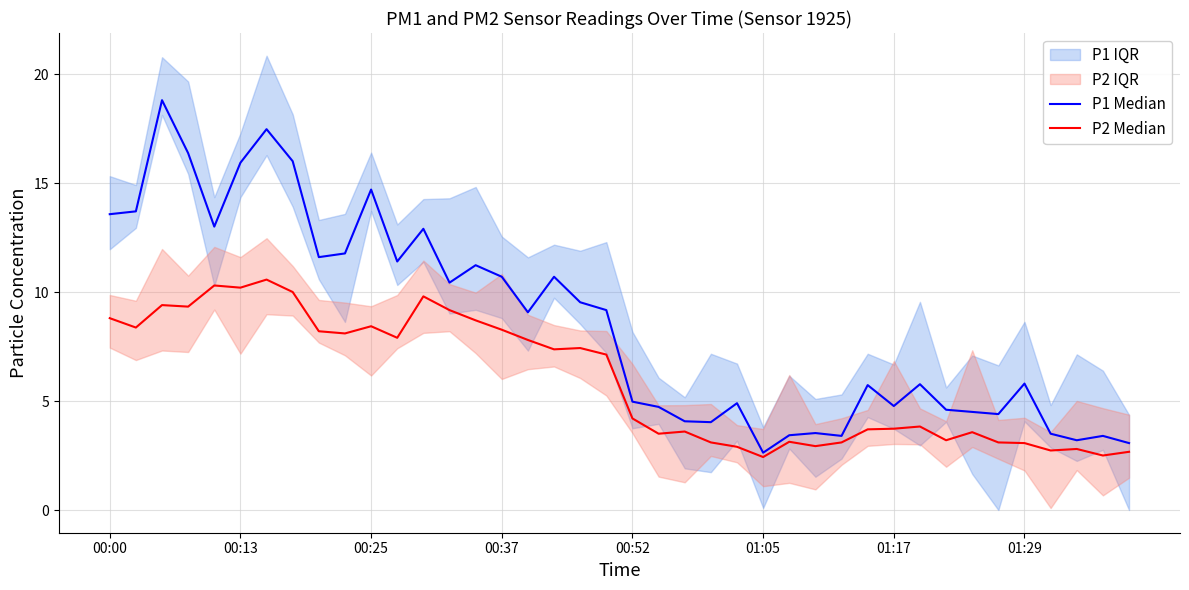

How many data points in P1 Median are above 9?

20